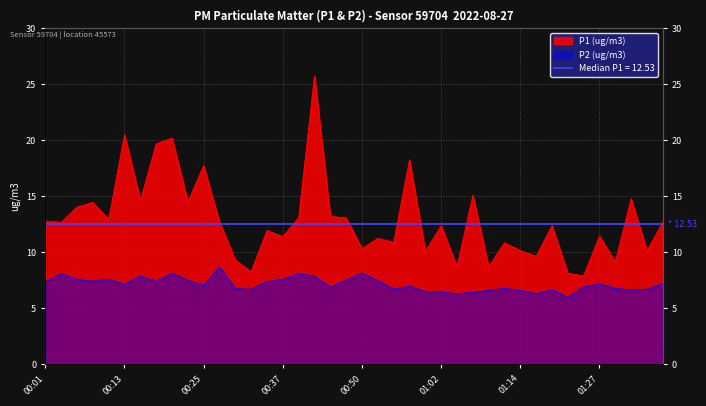

List the labels in order of P1 value, largest first.

00:42, 00:13, 00:20, 00:18, 00:57, 00:25, 01:07, 01:32, 00:15, 00:23, 00:08, 00:06, 00:45, 00:40, 00:47, 00:10, 00:01, 00:28, 01:37, 00:03, 01:02, 01:19, 00:35, 01:27, 00:37, 00:52, 00:55, 01:12, 00:50, 01:14, 01:35, 01:00, 01:17, 00:30, 01:30, 01:10, 01:05, 00:32, 01:22, 01:25